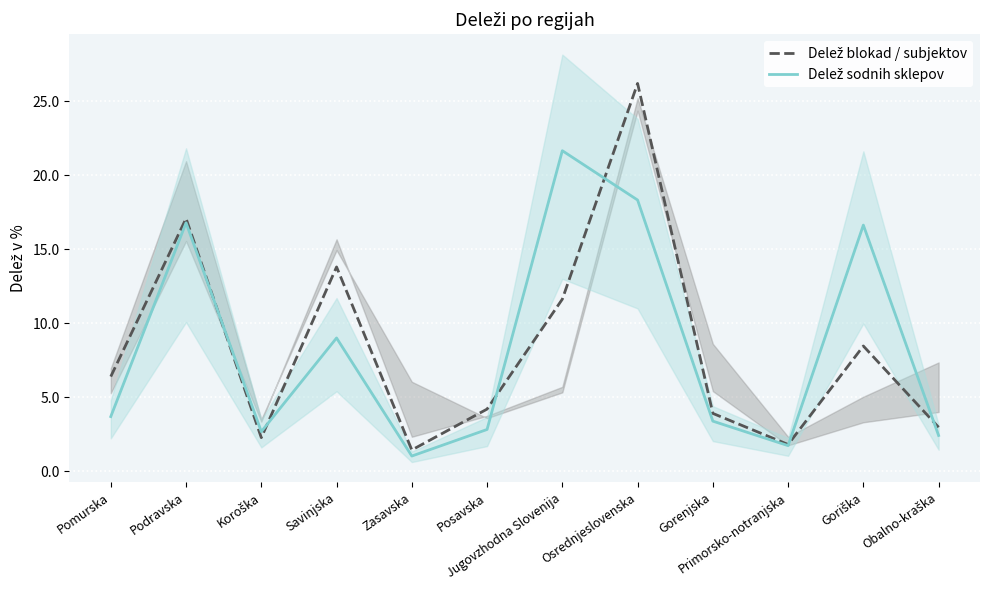

Reading left to right, extract all data points from this chart.

Delež blokad / subjektov: Pomurska=6.4	Podravska=17.1	Koroška=2.3	Savinjska=13.8	Zasavska=1.4	Posavska=4.2	Jugovzhodna Slovenija=11.6	Osrednjeslovenska=26.2	Gorenjska=3.9	Primorsko-notranjska=1.8	Goriška=8.4	Obalno-kraška=3.0
Delež sodnih sklepov: Pomurska=3.7	Podravska=16.8	Koroška=2.7	Savinjska=9.0	Zasavska=1.0	Posavska=2.8	Jugovzhodna Slovenija=21.6	Osrednjeslovenska=18.3	Gorenjska=3.4	Primorsko-notranjska=1.7	Goriška=16.6	Obalno-kraška=2.4